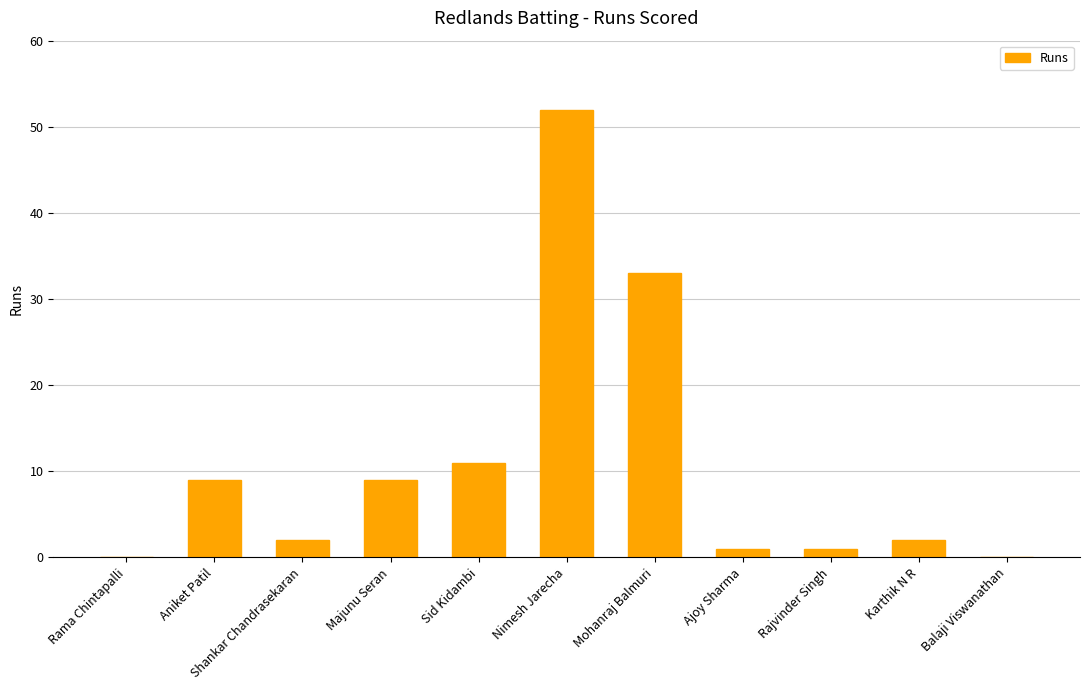

Where does the data first go above 2?

Aniket Patil